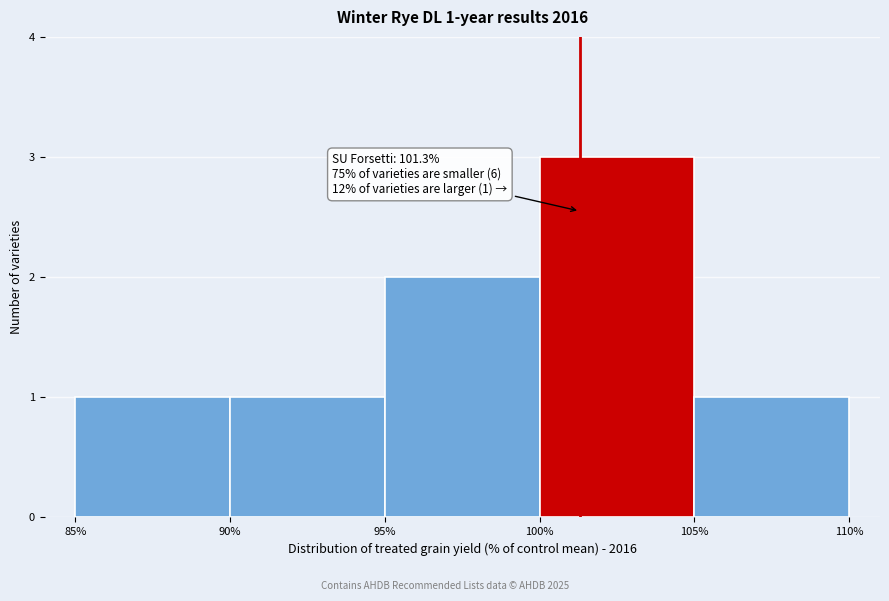

Over which range of the x-axis is the bar tallest?

100% to 105%